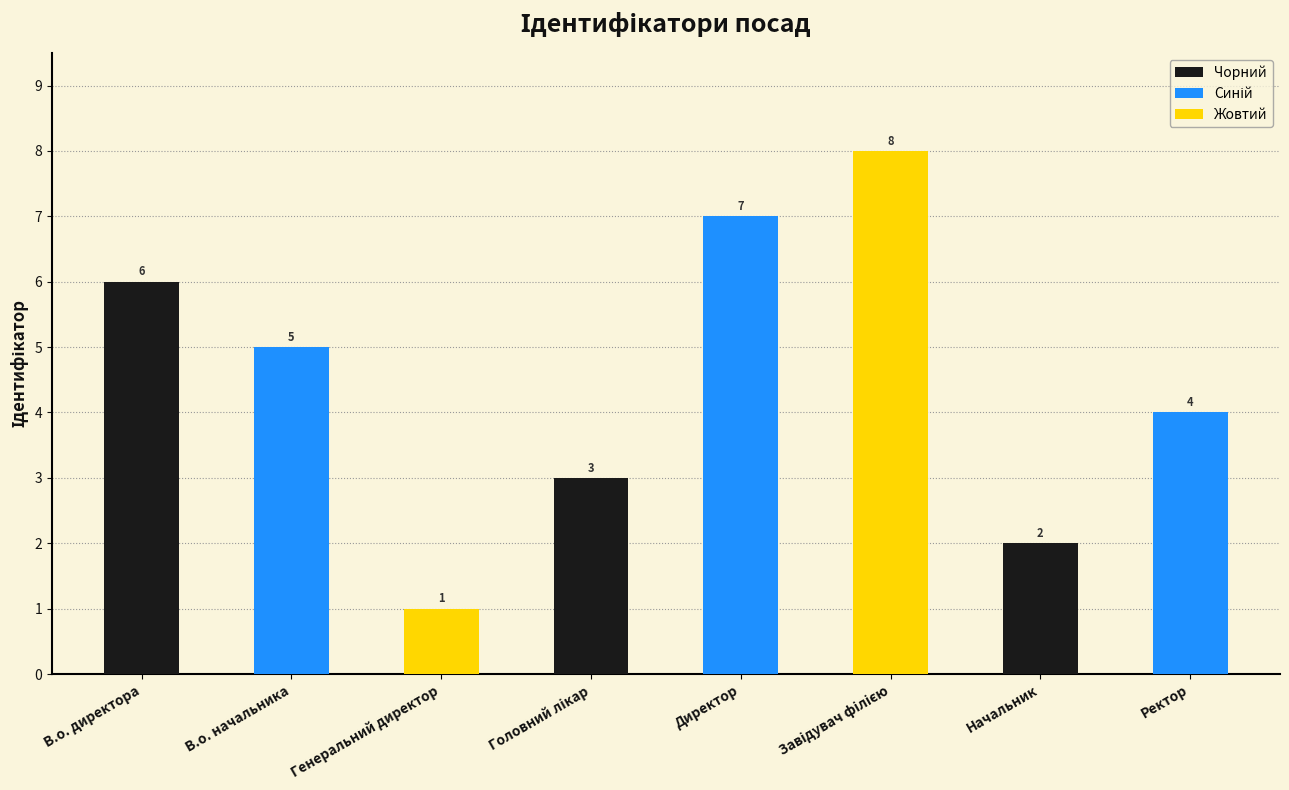

Are the bars grouped side by side (vs. stacked)?

No